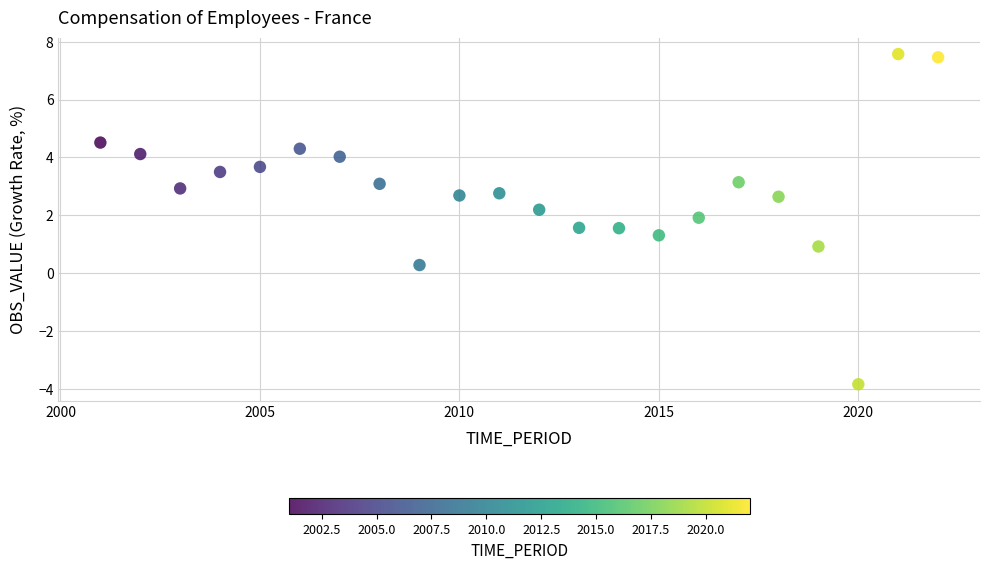

What is the range of Y values (max minus min)?

11.4